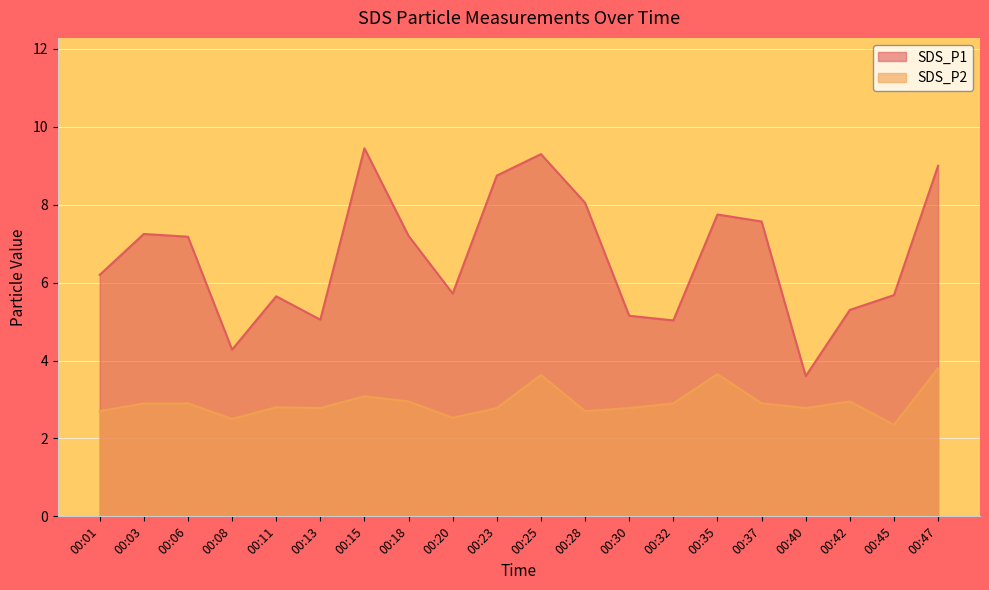

Is the value of SDS_P2 at 00:01 greater than the value of SDS_P1 at 00:23?

No